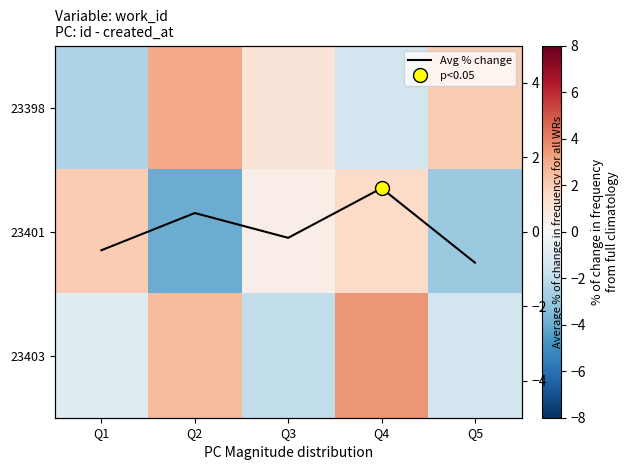

Is it true that Avg % change equals -0.3 at Q5?

False